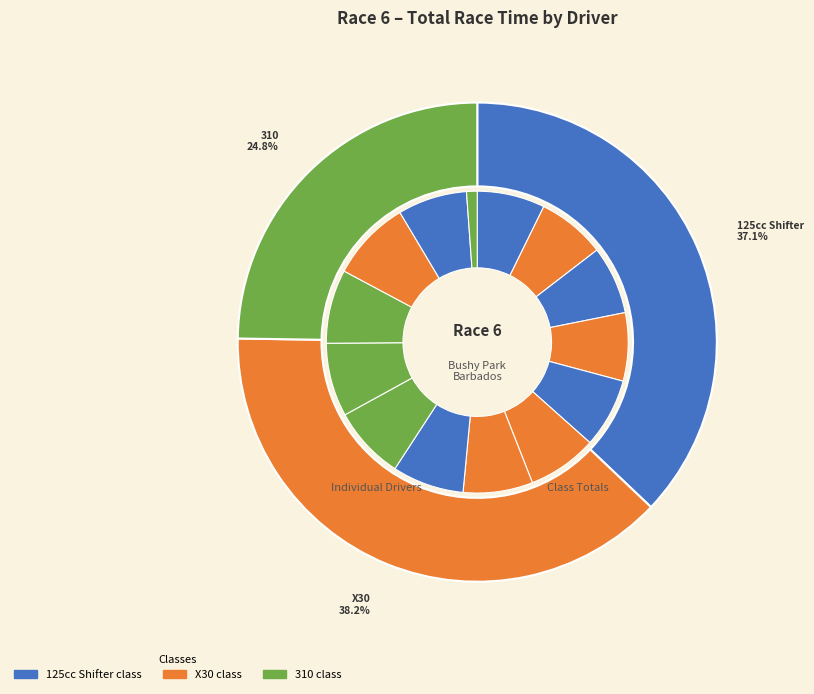

Count the number of slices in the pie.

14